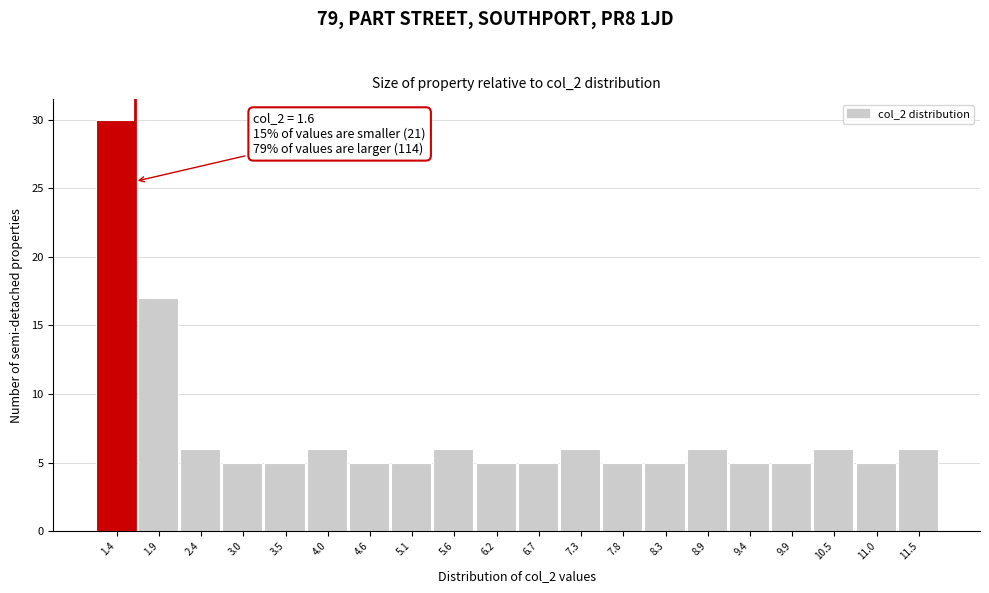

Which range on the x-axis has the tallest bar?

1.1 to 1.6